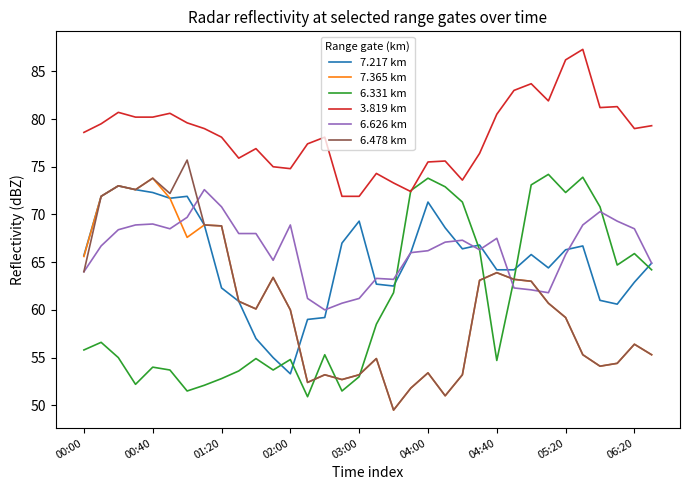

What is the lowest value of the 6.331 km series?

50.9